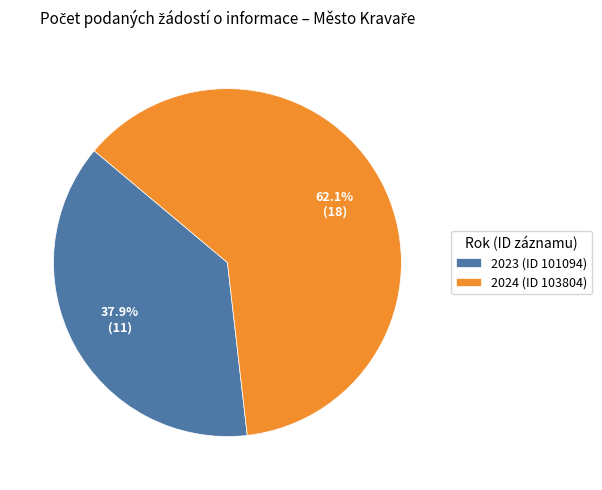

To the nearest percent, what is the difference between the largest and smallest slice percentages?

24%